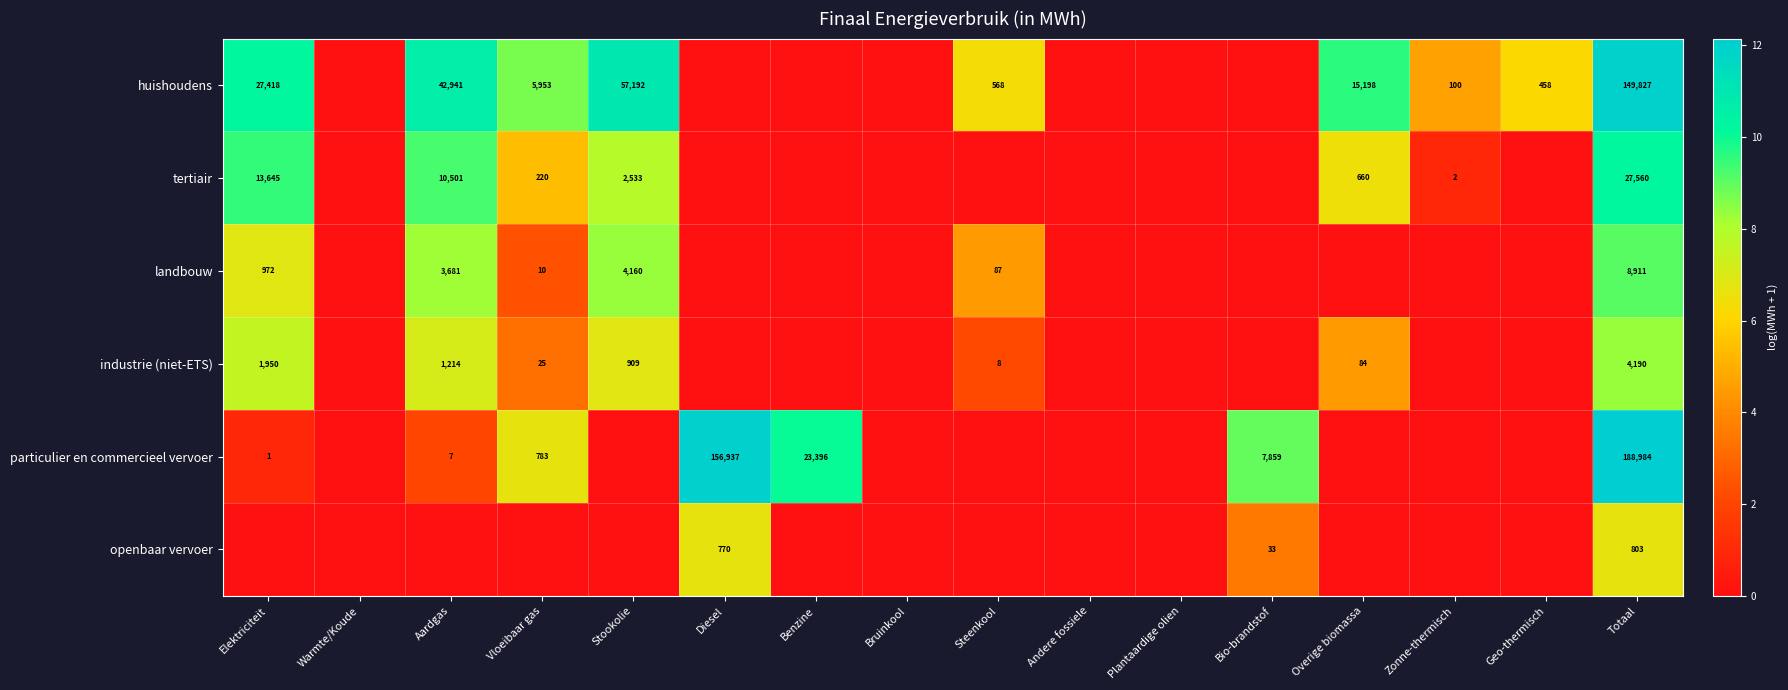

Count the openbaar vervoer values in the range 0 to 1.

13